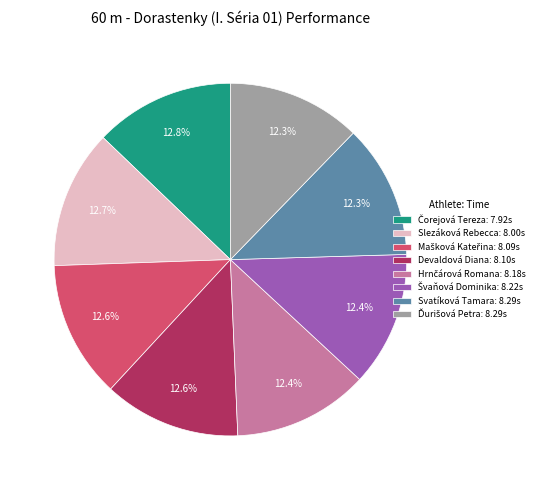

Count the number of slices in the pie.

8